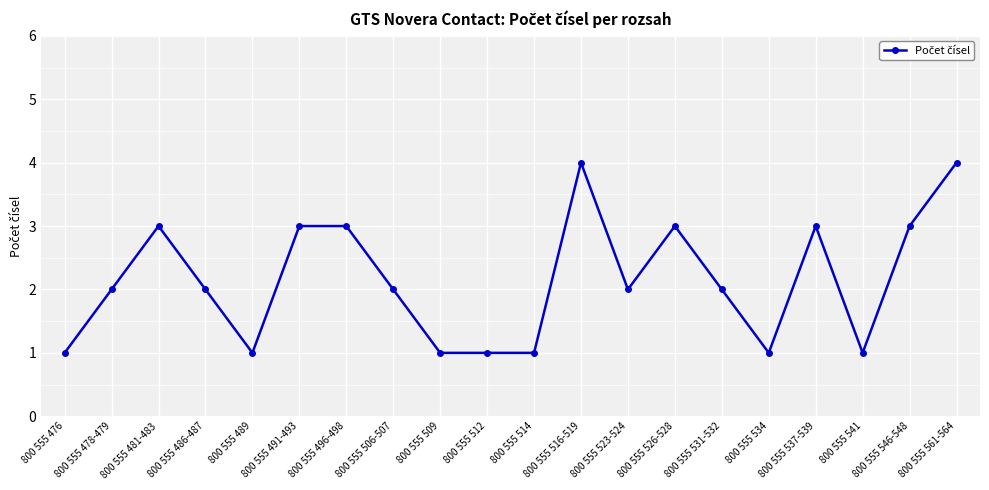

What is the sum of the values at 800 555 537-539 and 800 555 523-524?

5